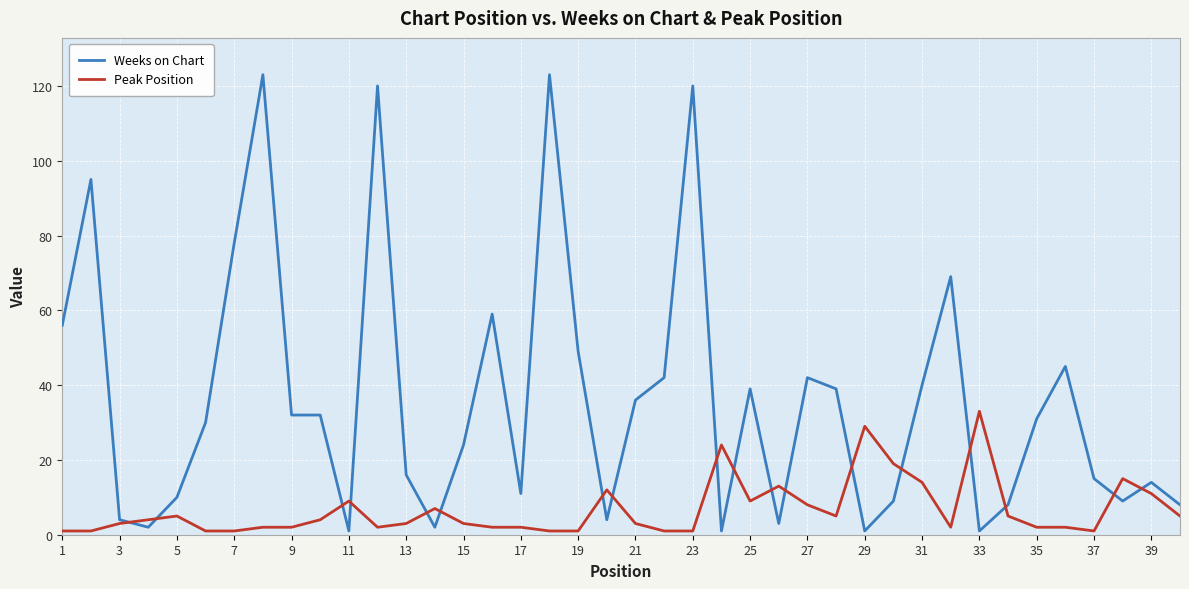

How many times do Peak Position and Weeks on Chart cross each other?

18